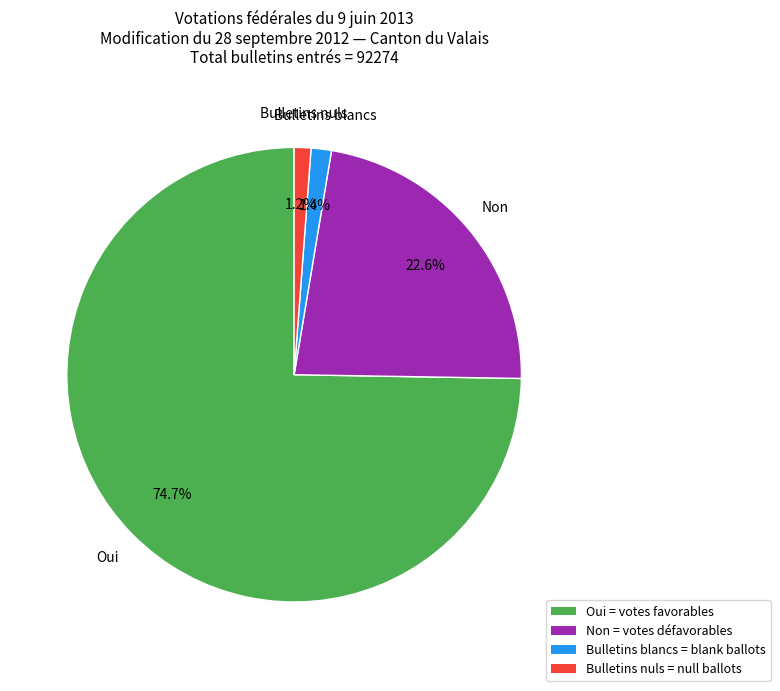

What percentage is the Non slice, to the nearest percent?

23%